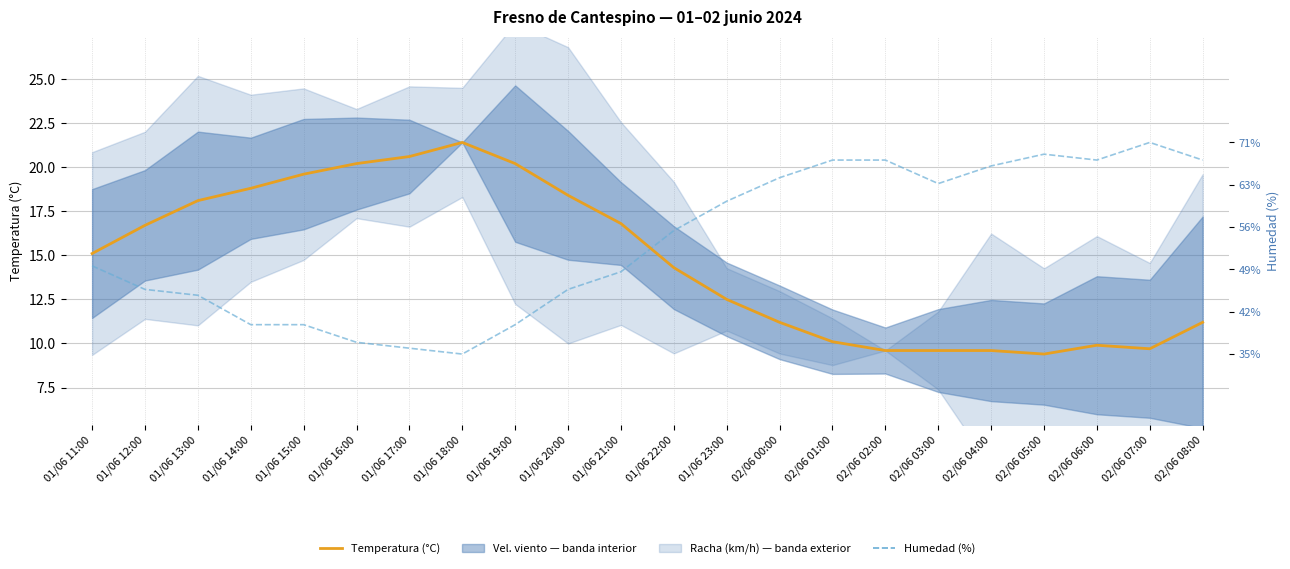

Rank the series by their average value, from lowest to highest.

Temperatura (°C), Humedad (%)